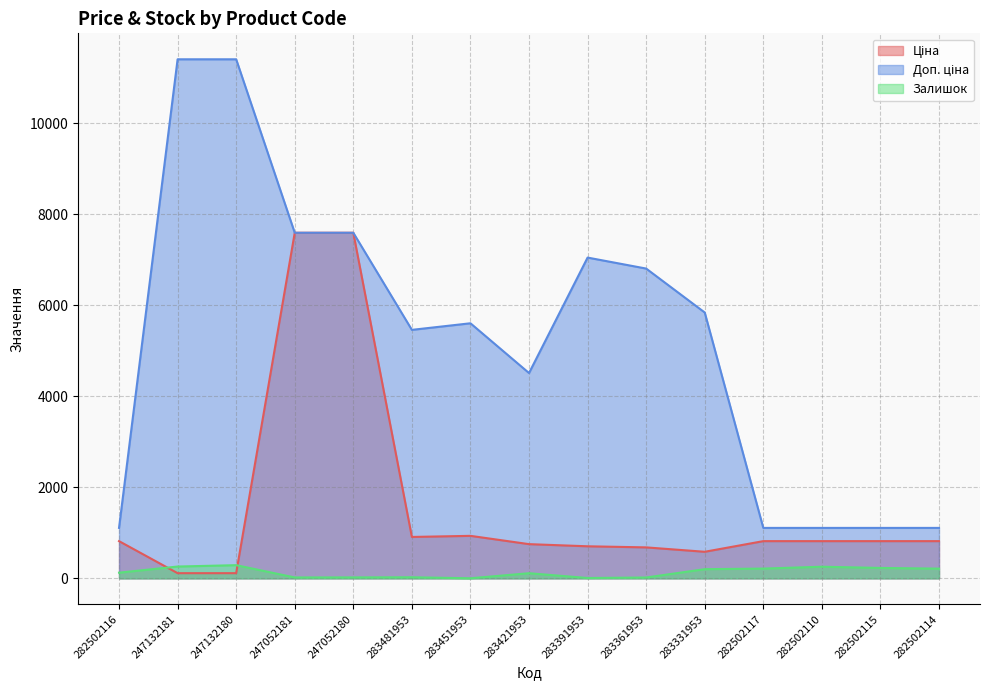

Is the value of Доп. ціна at 283481953 greater than the value of Залишок at 247132181?

Yes